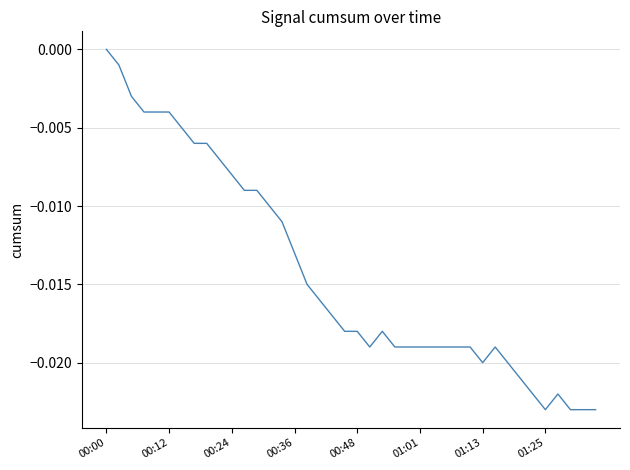

Which category has the highest value across all series?

00:00